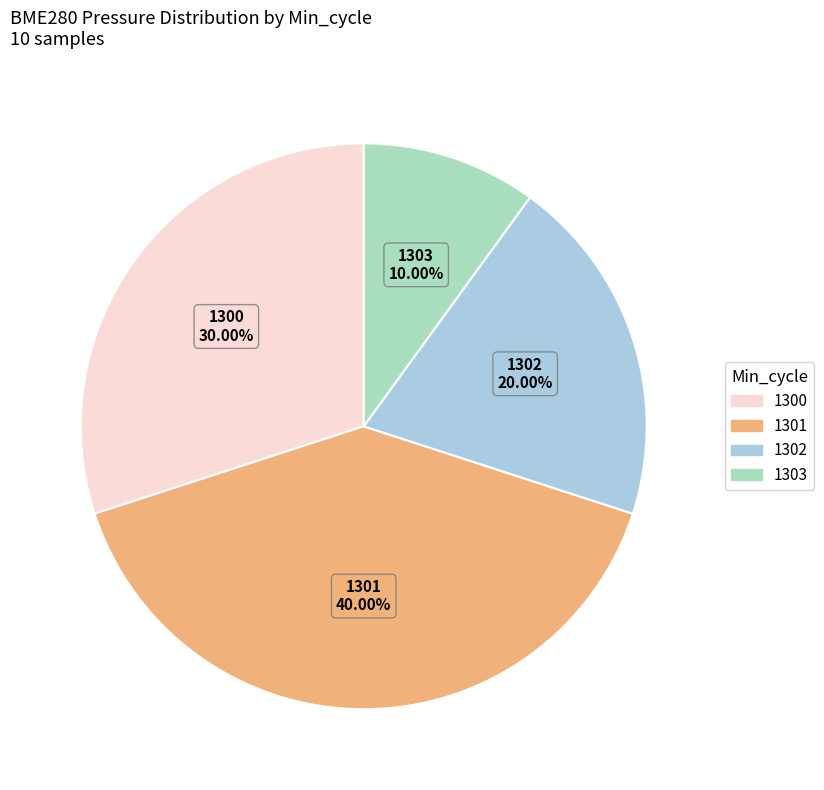

Is there any slice that represents more than half of the pie?

No